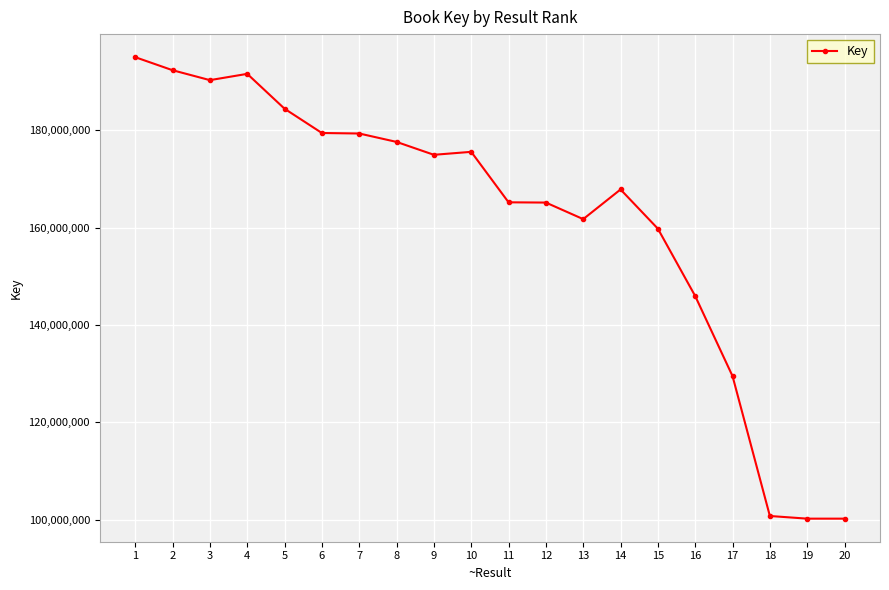

What is the sum of all values?

3237019286